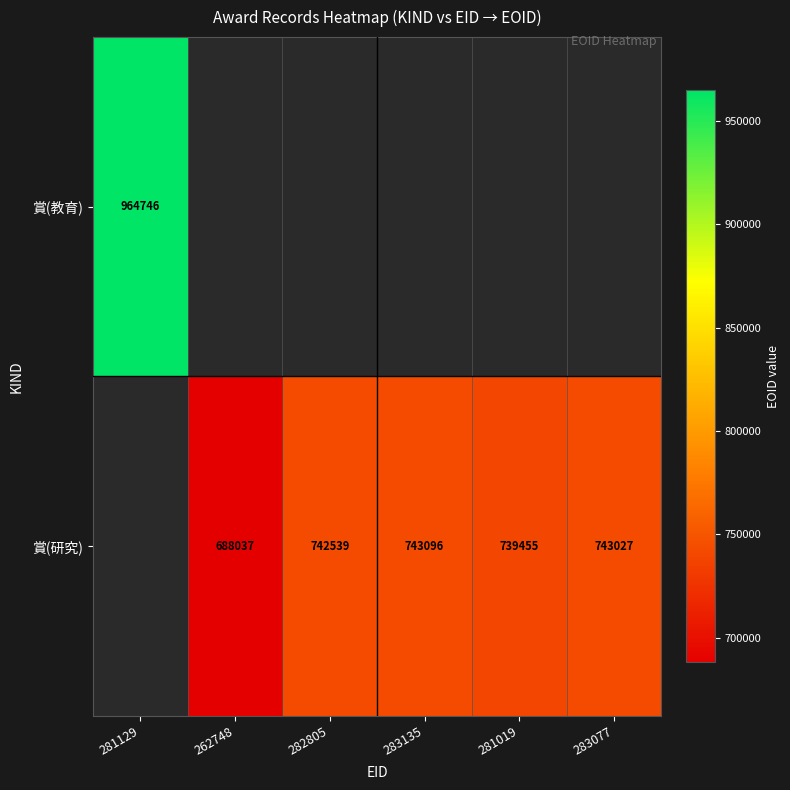

The 賞(研究) series shows 488259 at 283135. True or false?

False